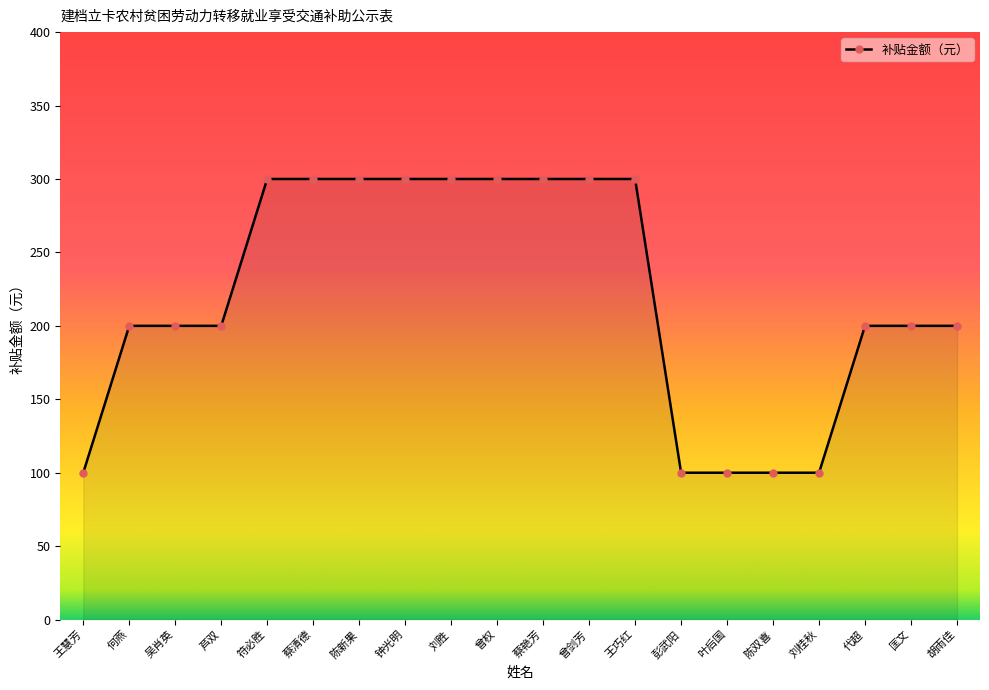

What is the approximate value at 钟光明, to the nearest 5?

300